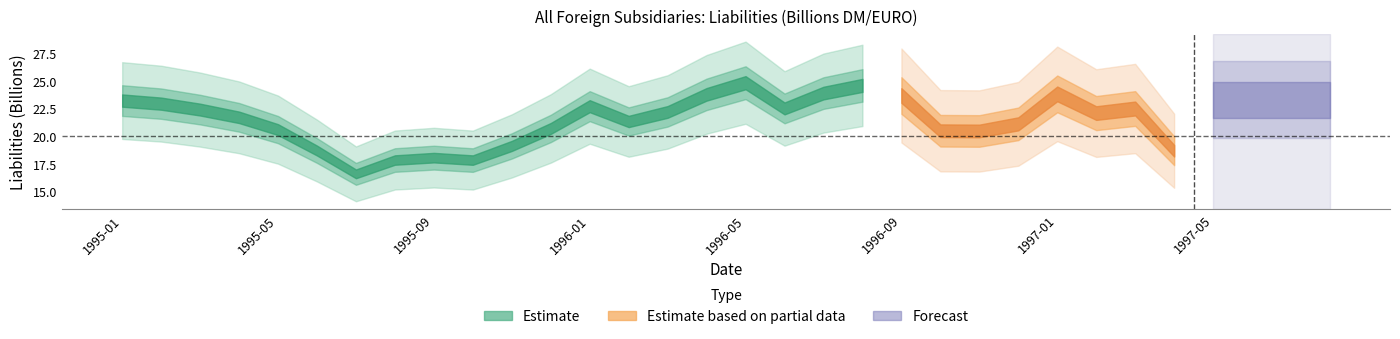

True or false: the data shows 11.6 at 1997-08.

False